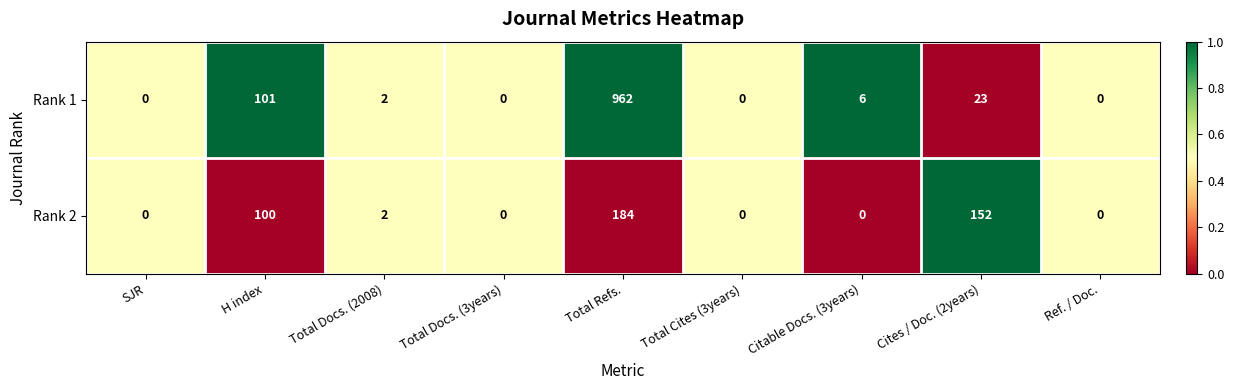

What value does the Rank 2 series have at Total Refs., to the nearest 10?

180